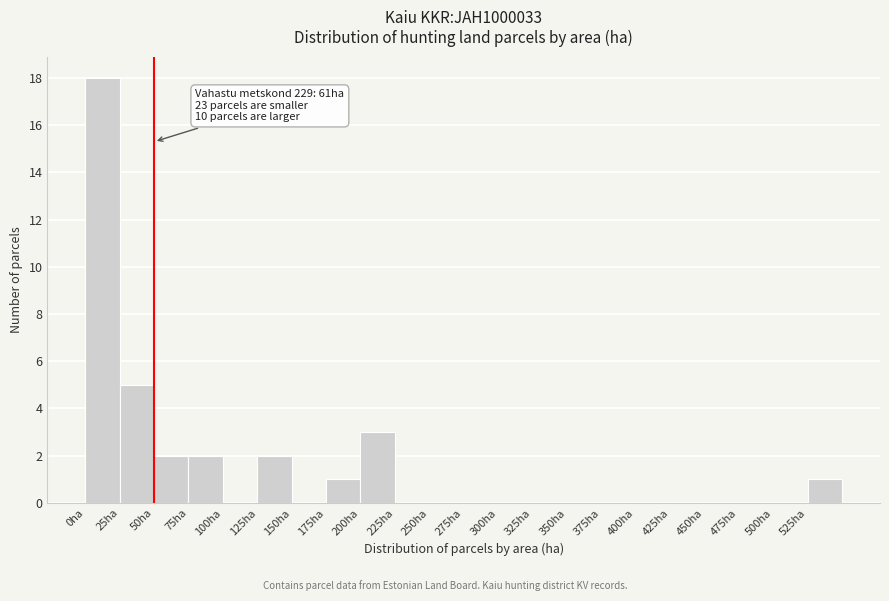

Which range on the x-axis has the tallest bar?

0 to 25